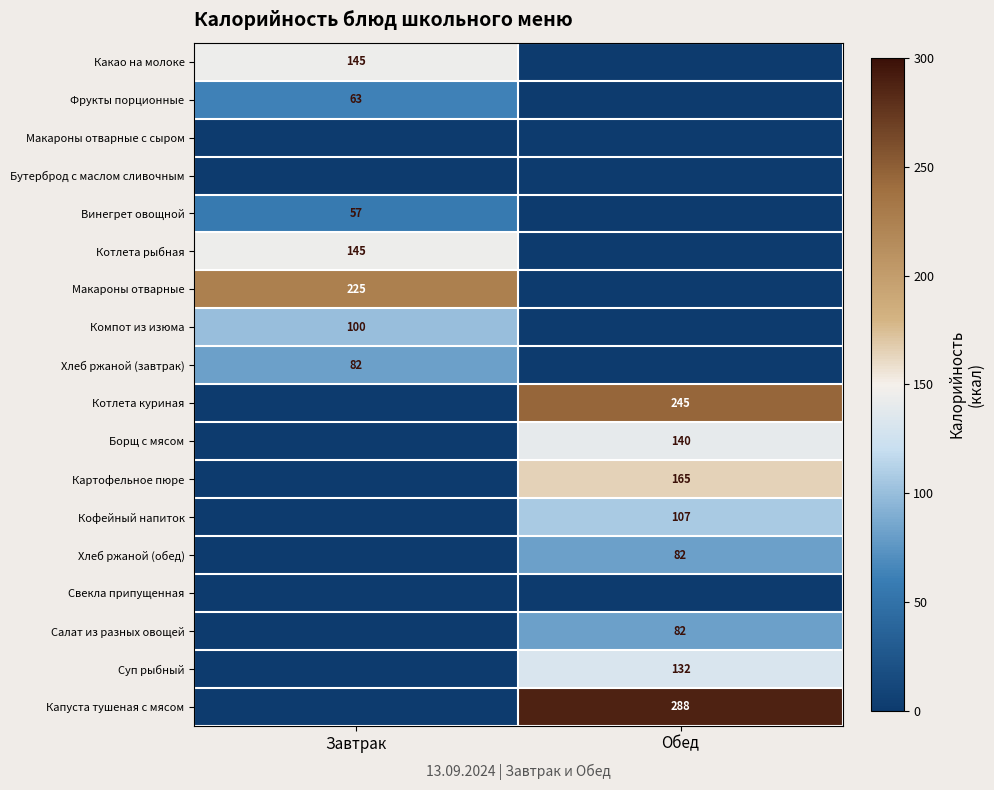

Is it true that Котлета куриная equals 245 at Обед?

True